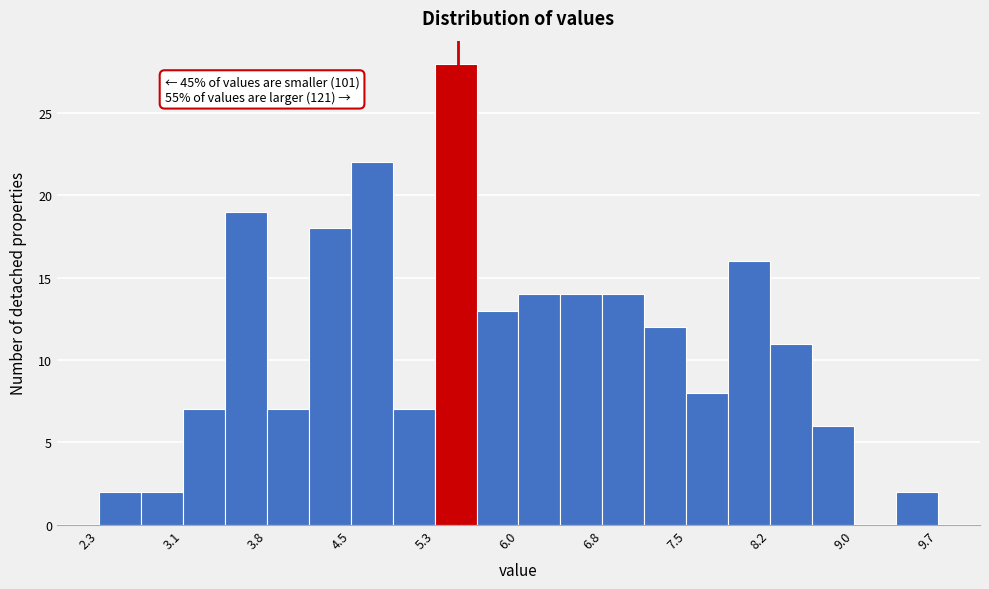

Read against the x-axis, roughly where is the centre of the tallest bar?

5.5